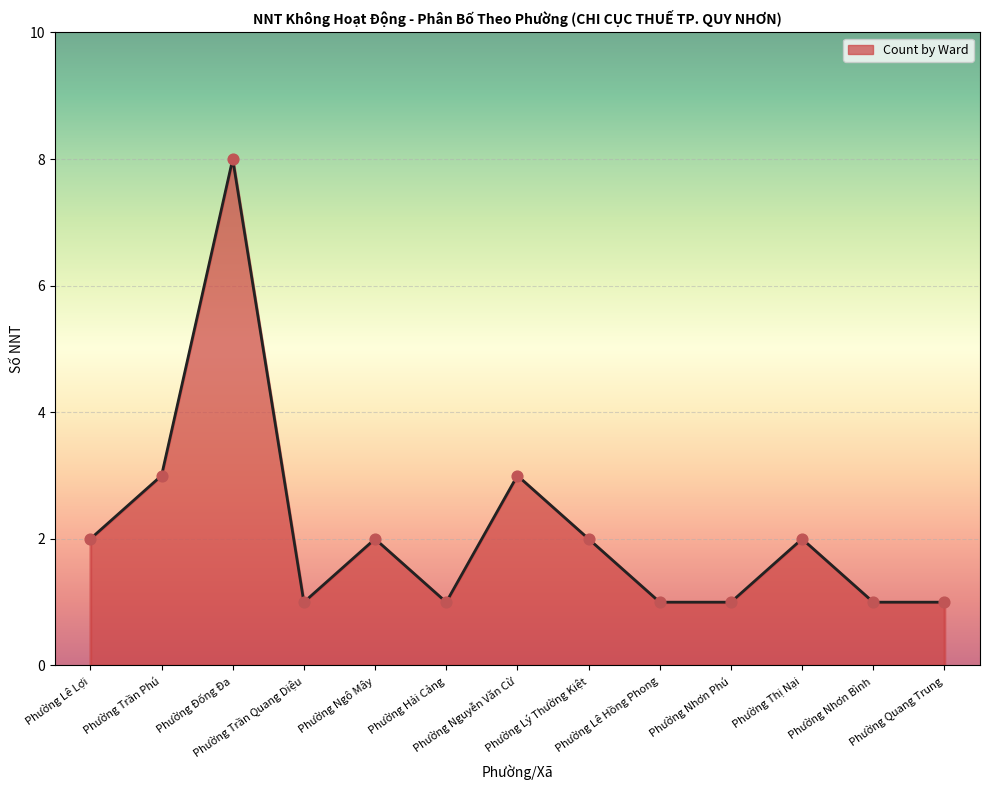

Approximately how many times larger is the value at Phường Nhơn Phú compared to Phường Trần Quang Diệu?

1.0